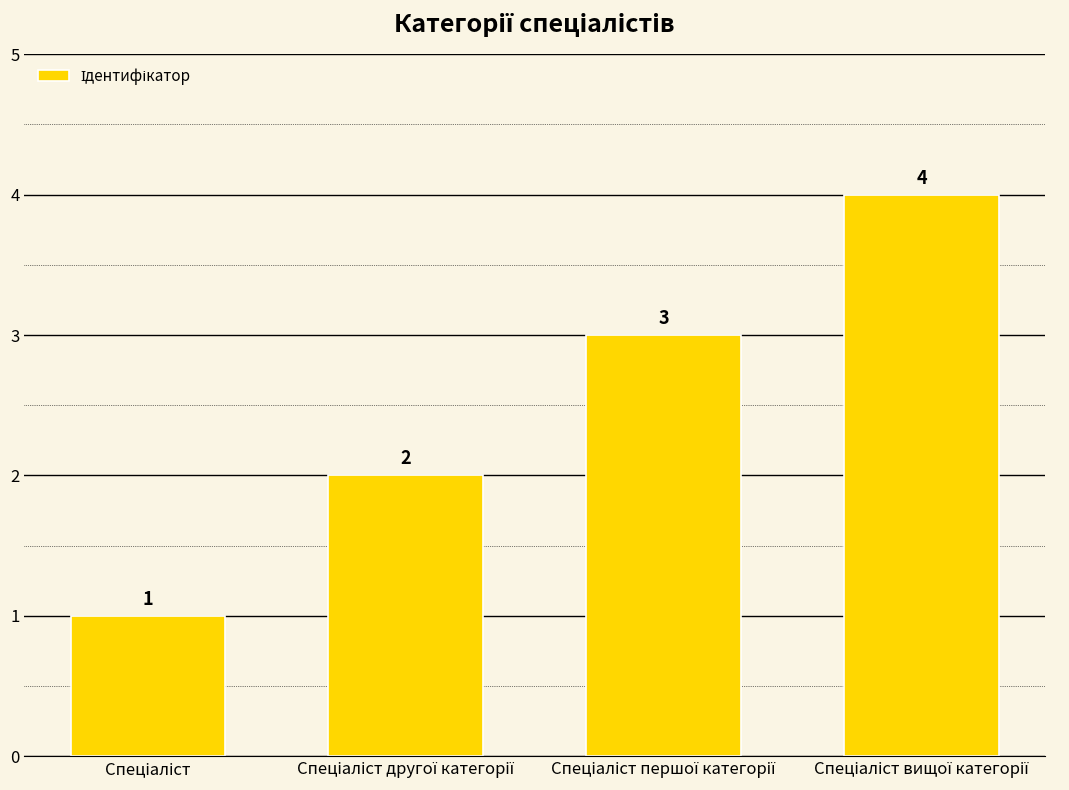

How many values are between 2 and 4?

3